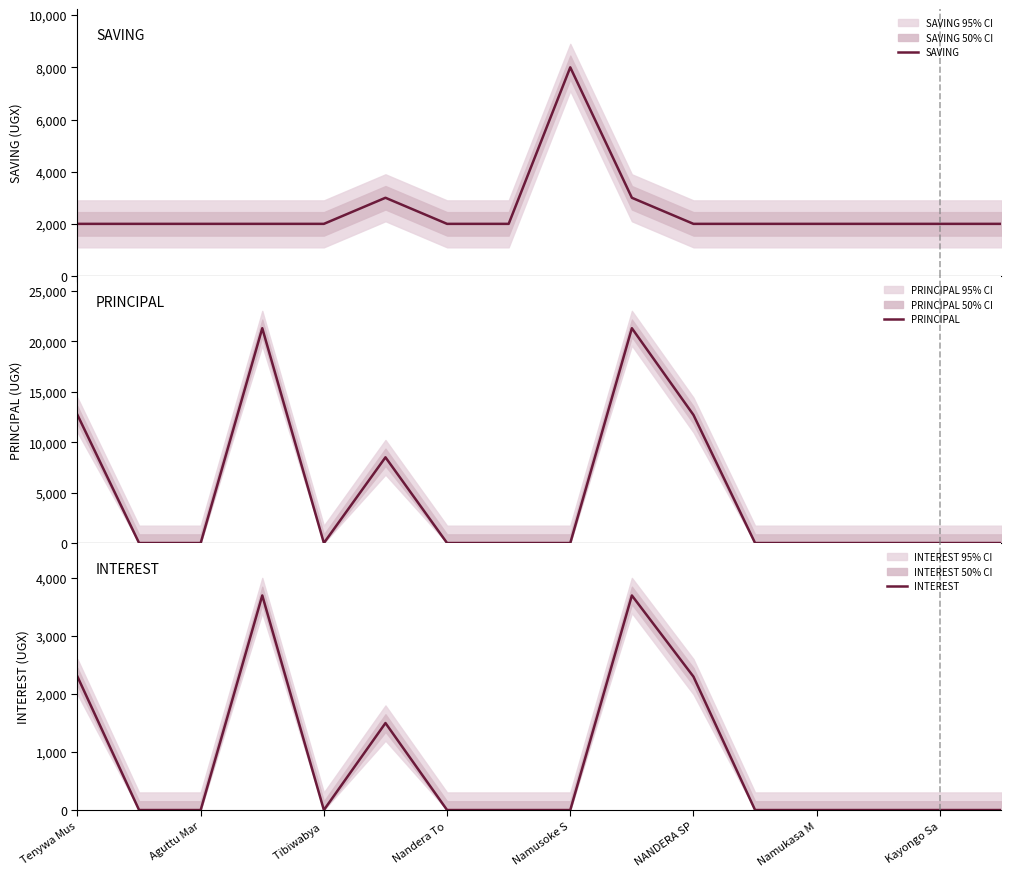

What is the minimum value for SAVING?

2000